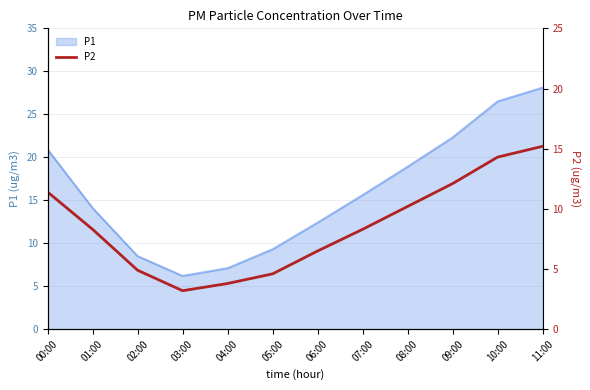

Where does the data first go above 8?

00:00